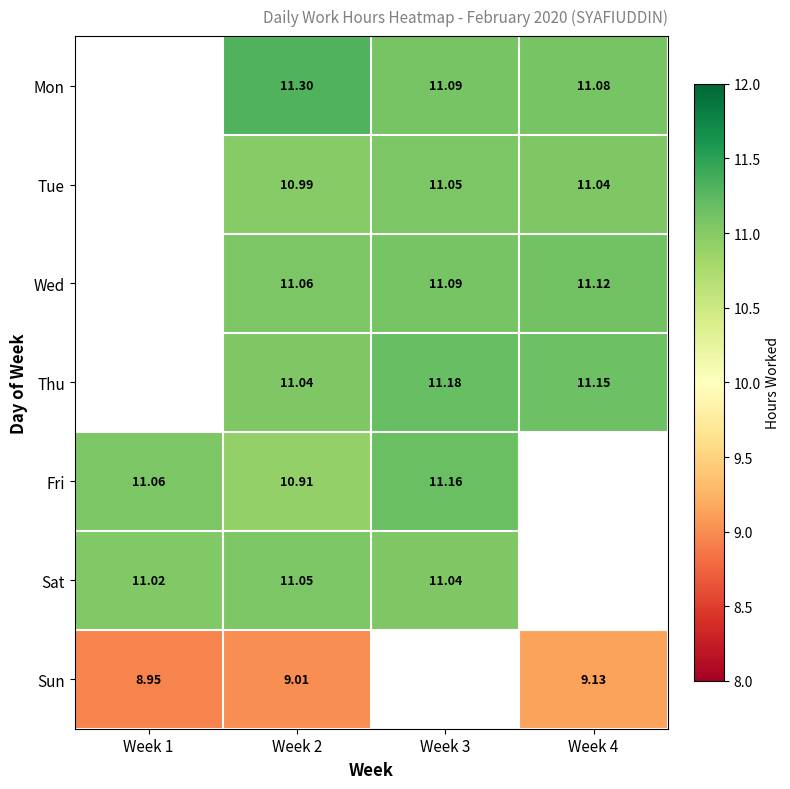

Is the value of Fri at Week 3 greater than the value of Mon at Week 3?

Yes